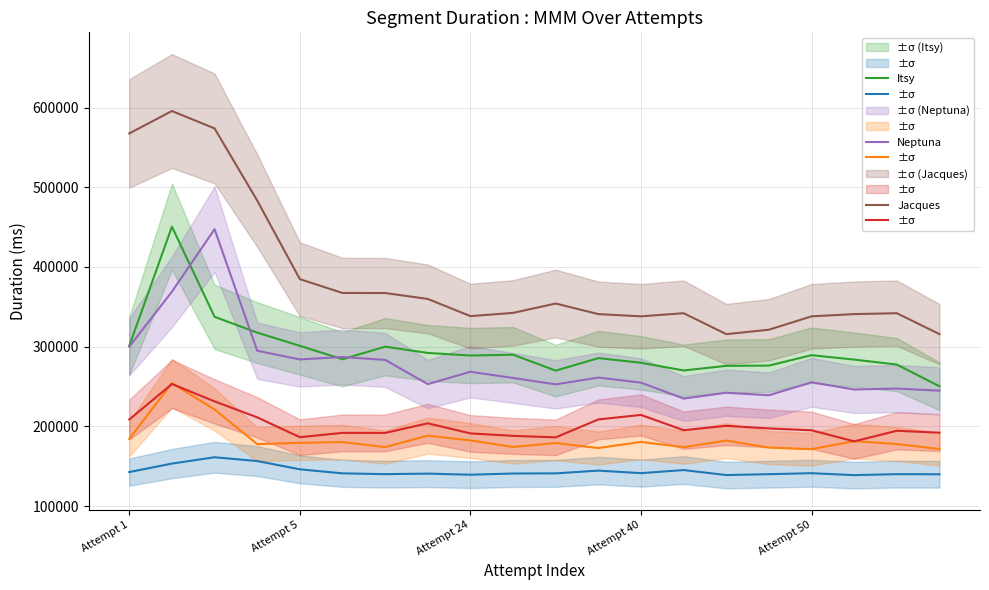

What is the label of the 15th point from the right?

5